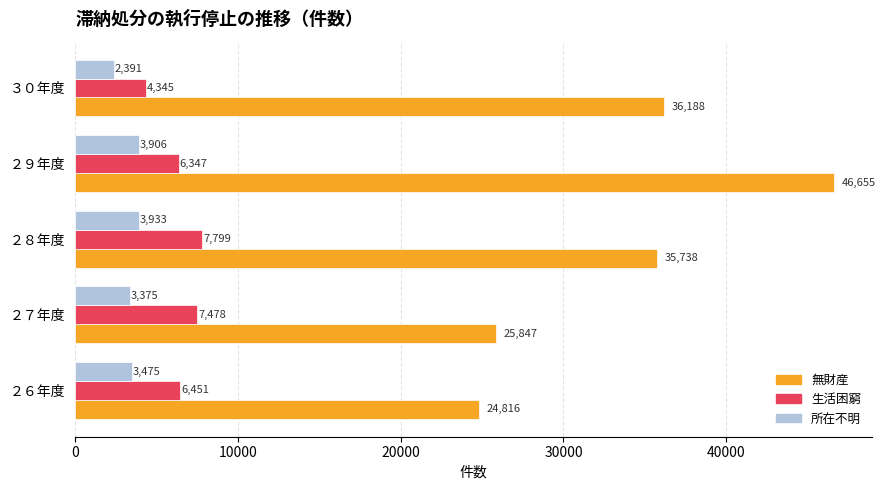

Rank the categories by 生活困窮 value from highest to lowest.

２８年度, ２７年度, ２６年度, ２９年度, ３０年度